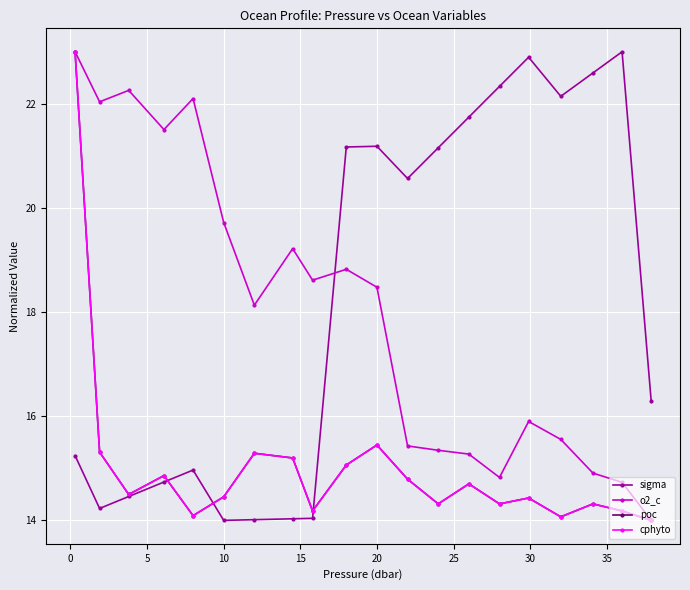

At how many categories does at least one series exceed 18?

19